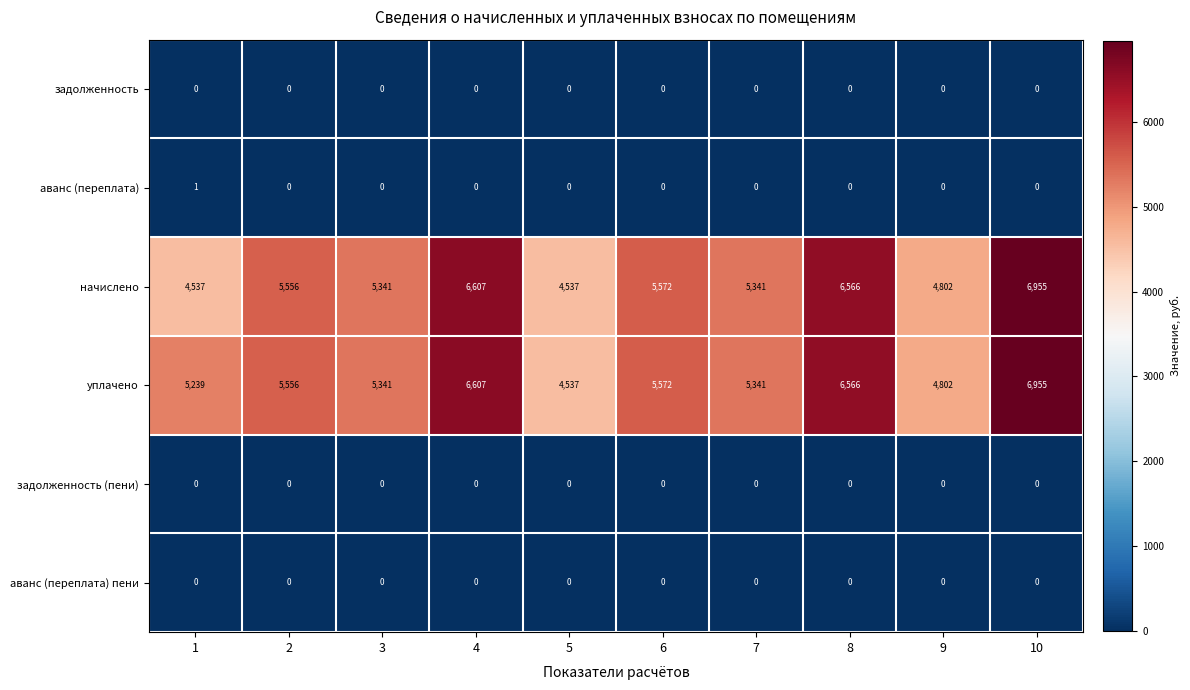

Count the number of categories in the chart.

10